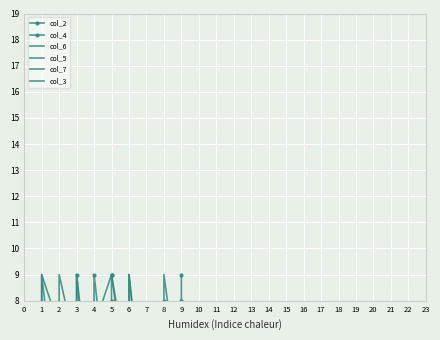

How many series are shown in this chart?

6